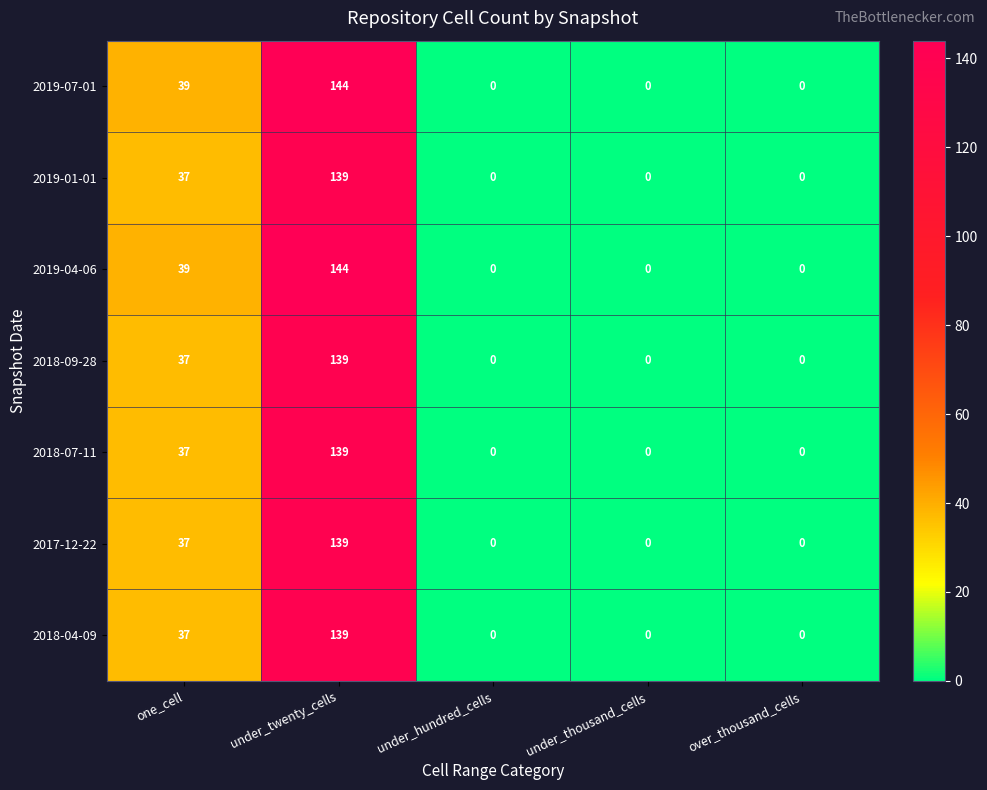

Which label corresponds to the largest value in the chart?

under_twenty_cells